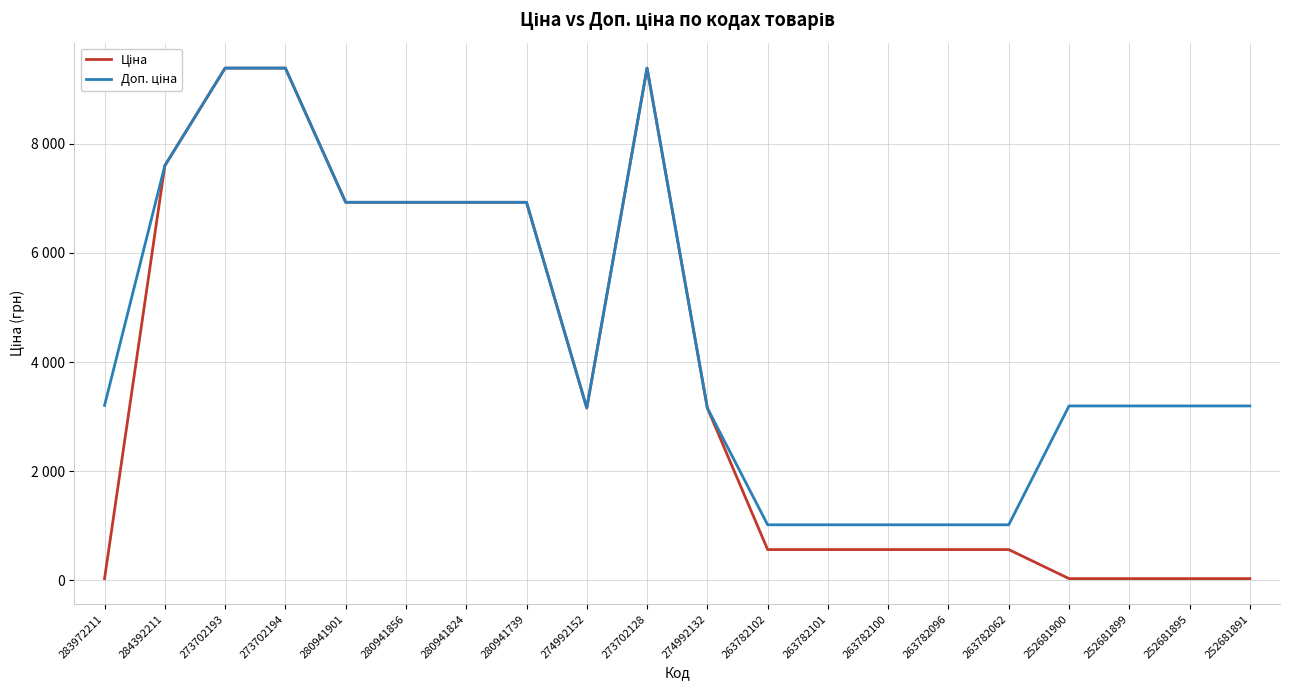

Does the chart display data point markers on the line(s)?

No